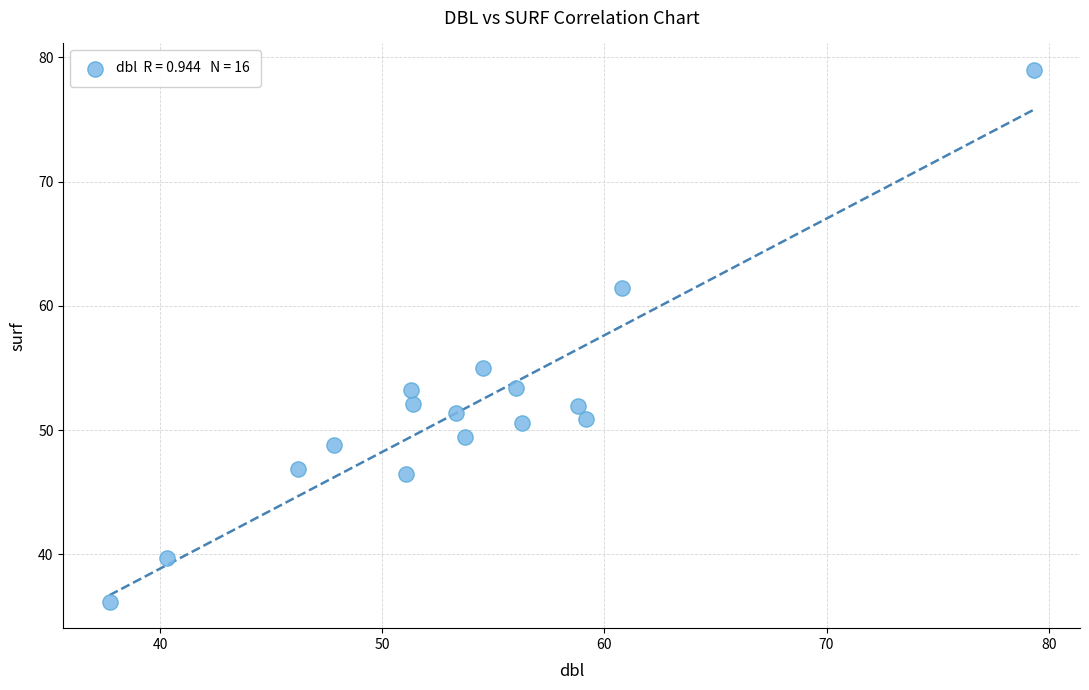

What is the range of X values (max minus min)?

41.6